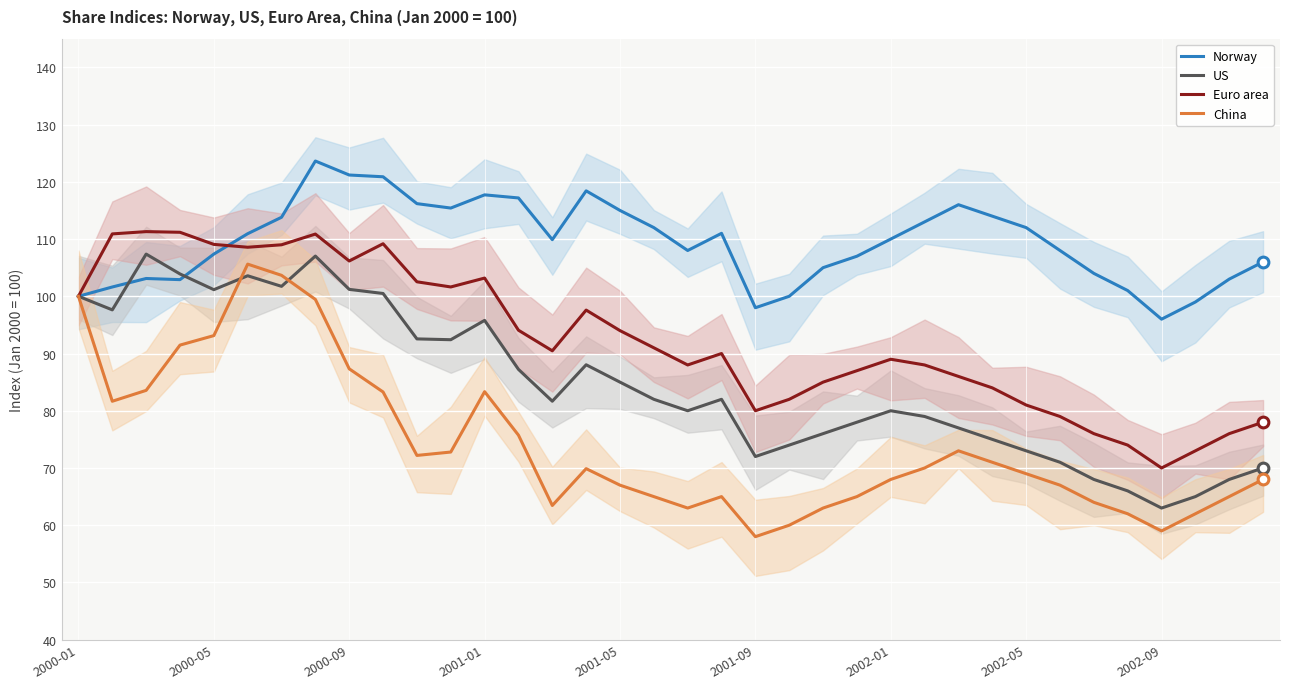

Which series has the largest total across all categories?

Norway